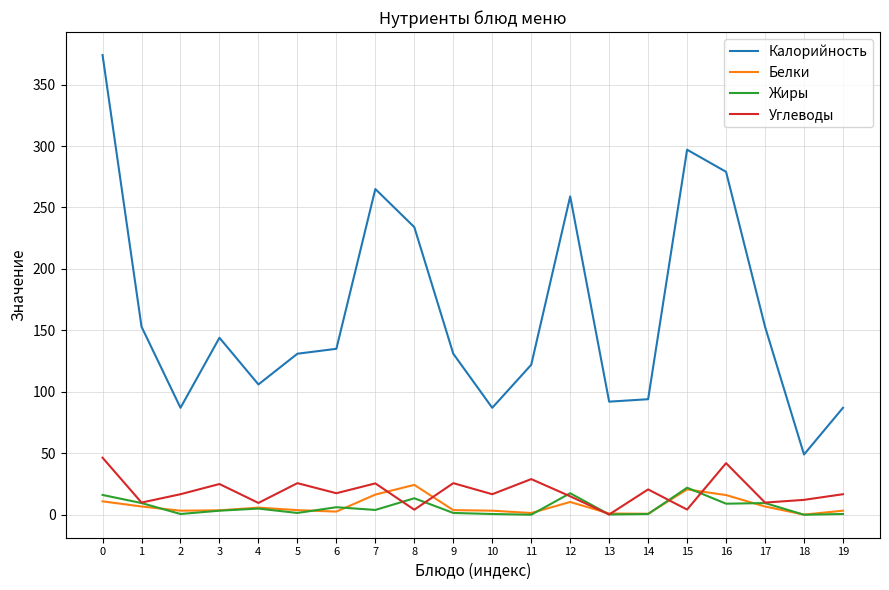

Between 3 and 4, which series saw the biggest shift?

Калорийность